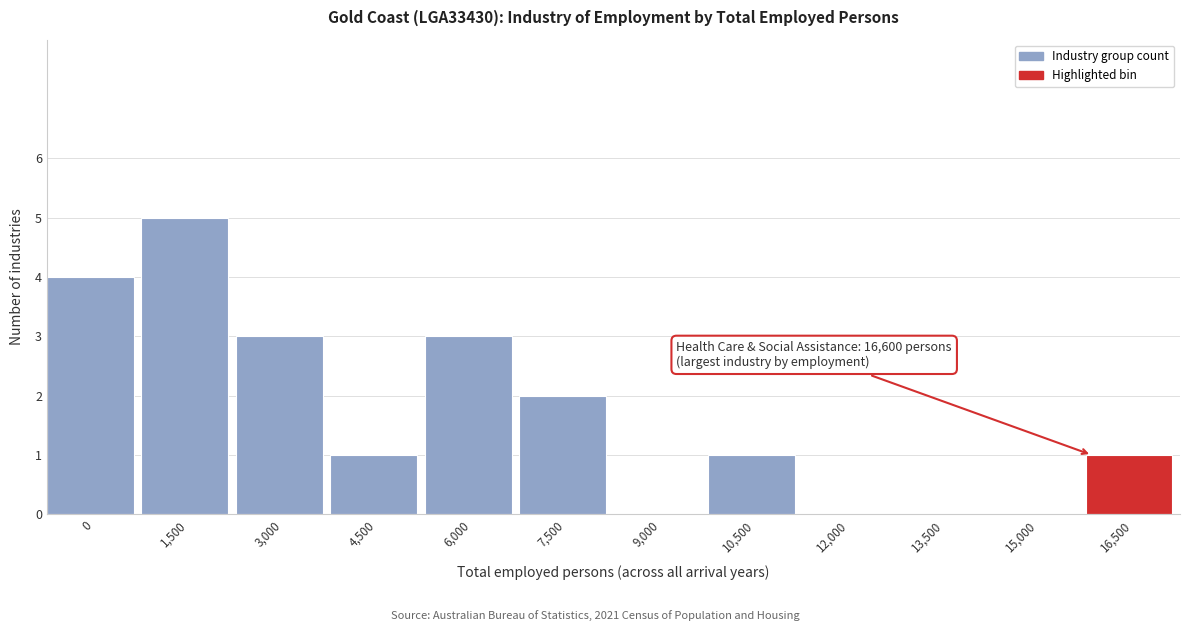

Reading left to right, list all the values displayed in this chart.

0=4	1,500=5	3,000=3	4,500=1	6,000=3	7,500=2	9,000=0	10,500=1	12,000=0	13,500=0	15,000=0	16,500=1